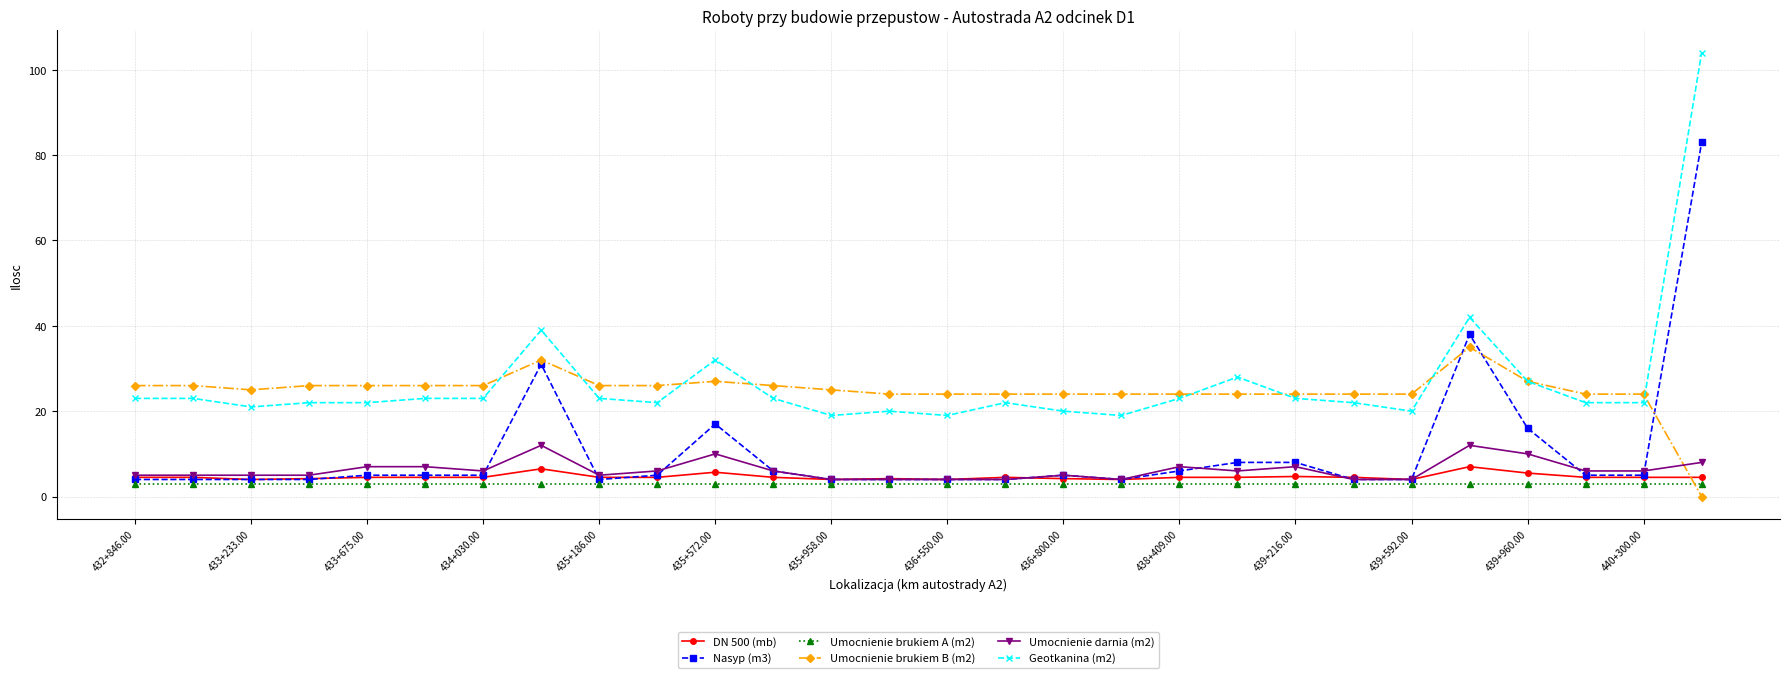

At how many categories does at least one series exceed 95?

1